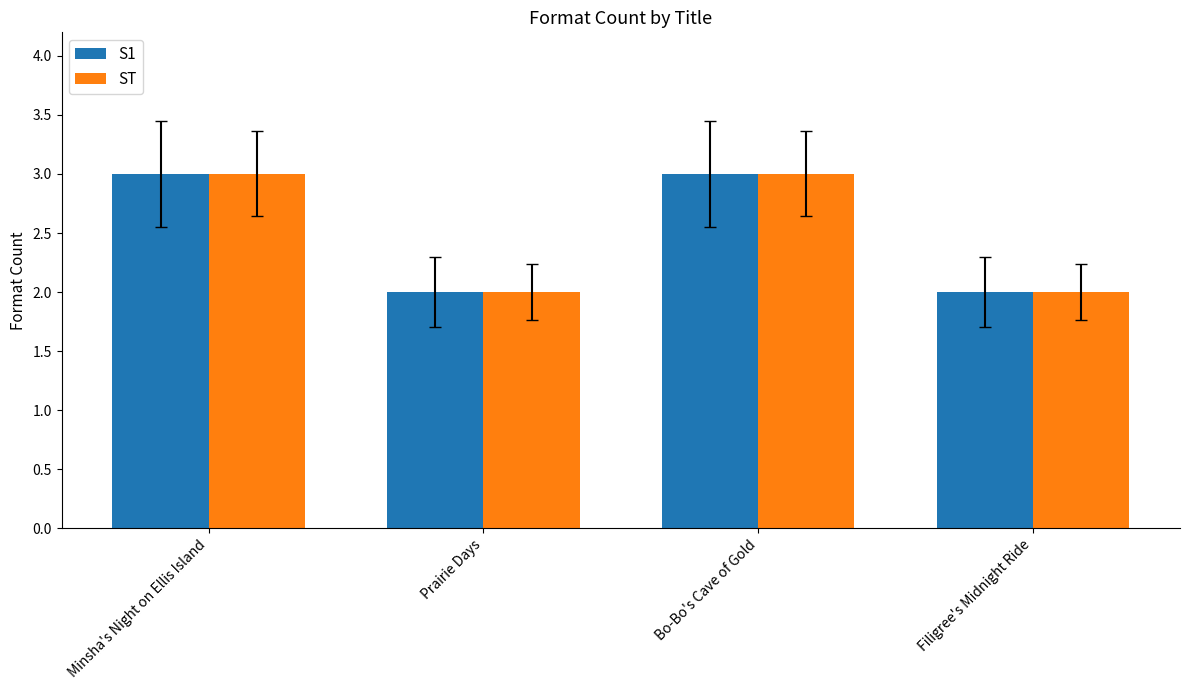

Is the value of ST at Filigree's Midnight Ride greater than the value of S1 at Minsha's Night on Ellis Island?

No